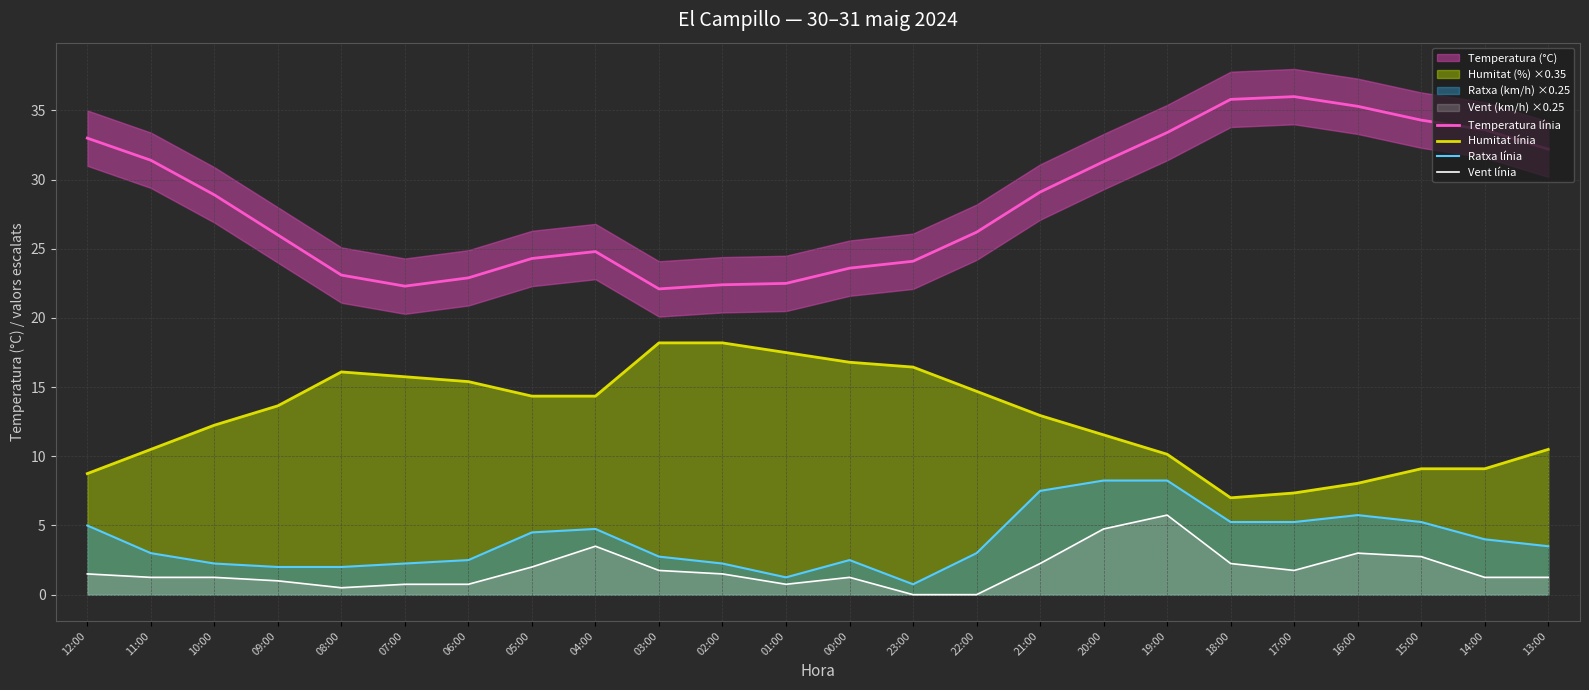

Between 12:00 and 23:00, which is larger?

12:00